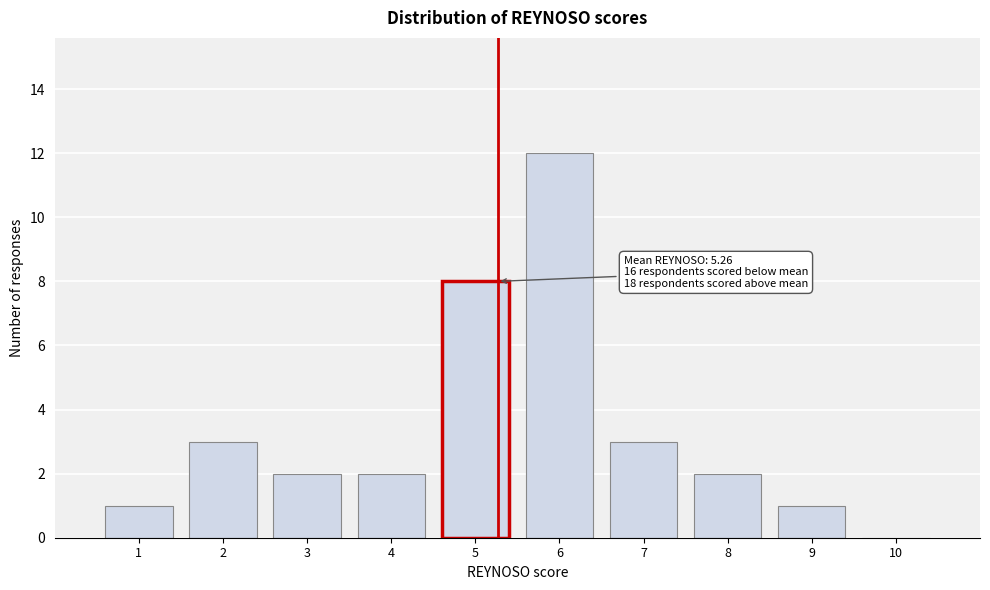

Over which range of the x-axis is the bar tallest?

5.5 to 6.5